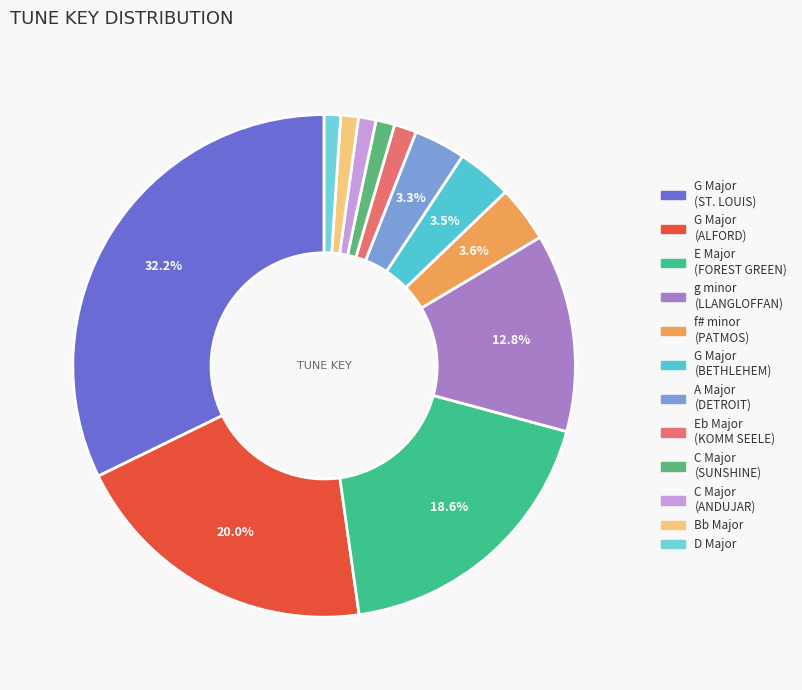

Which category has the biggest portion of the pie?

G Major (ST. LOUIS)